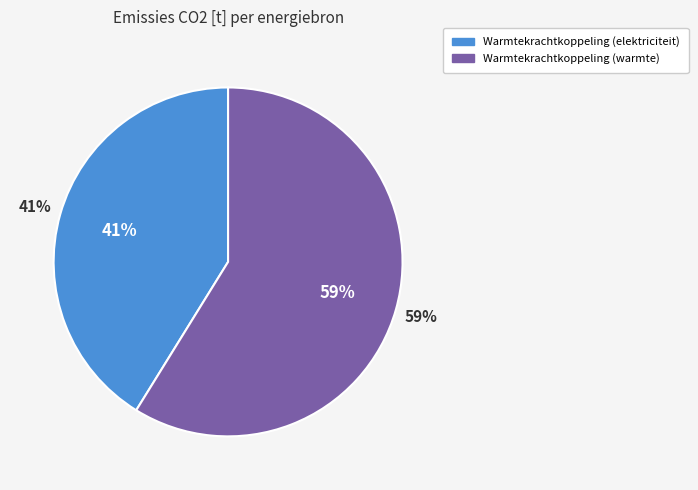

Between Warmtekrachtkoppeling (warmte) and Fotovoltaïsche energie, which is larger?

Warmtekrachtkoppeling (warmte)